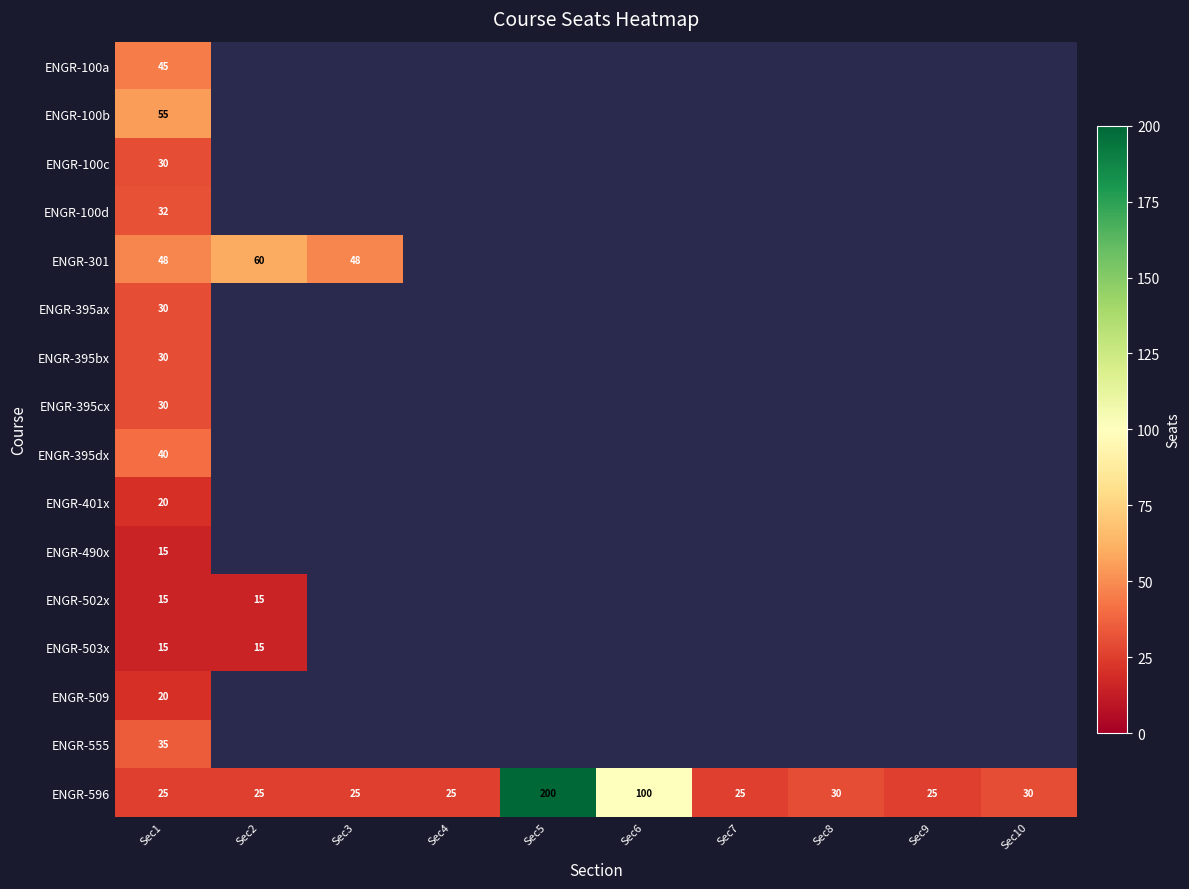

Which label corresponds to the largest value in the chart?

Sec5